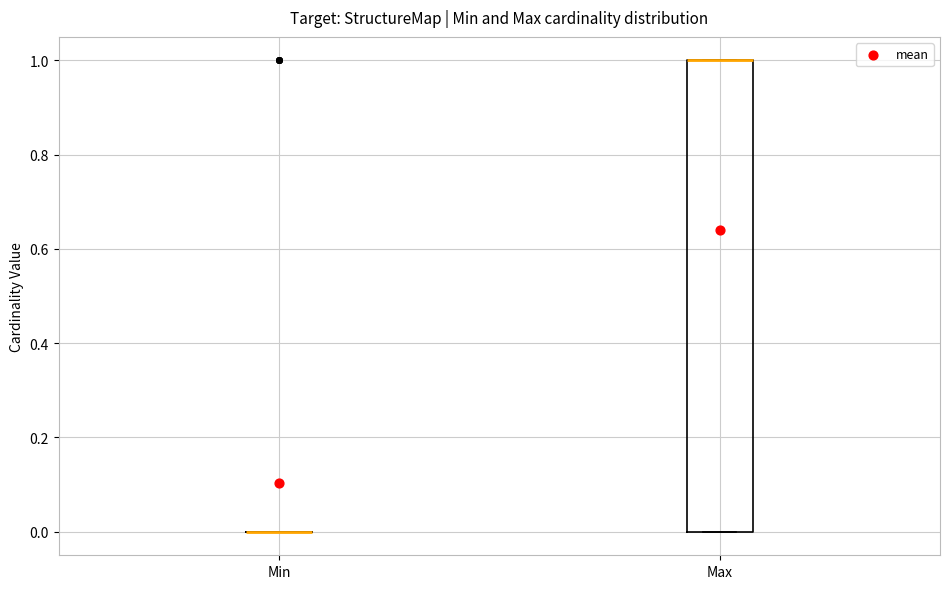

Reading left to right, transcribe this box plot: for each box, give where its median line is, the range the box spans, and where its two whiskers end, as read against the y-axis. The values are not printed on the chart, so give them approximately, as read against the axis.

Min: box collapsed to a line at 0, whiskers 0 to 0
Max: median 1 (drawn on the box's upper edge), box 0 to 1, whiskers 0 to 1